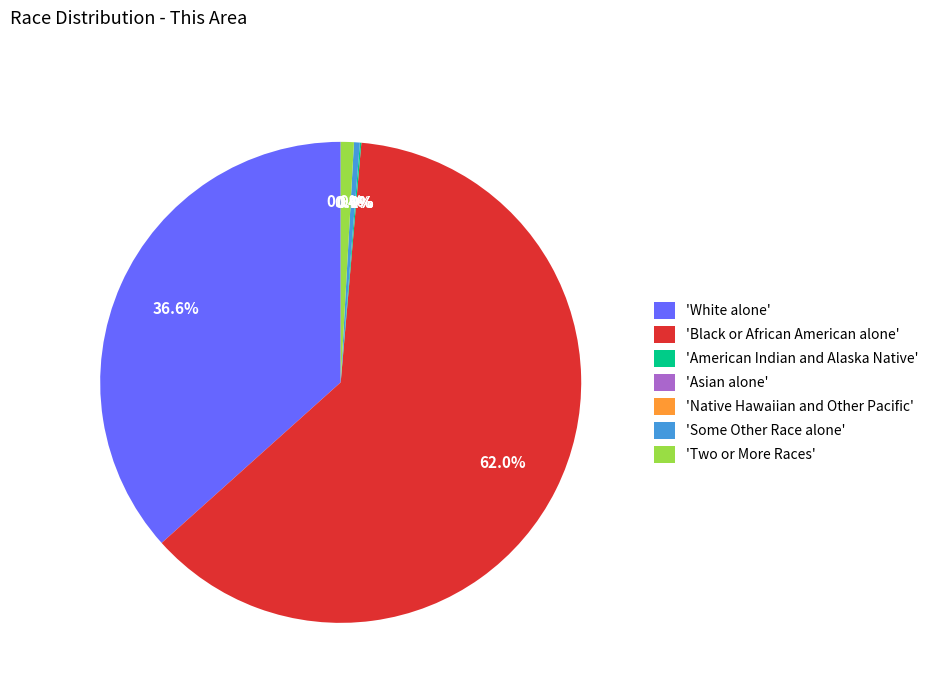

What is the largest slice in the pie chart?

Black or African American alone